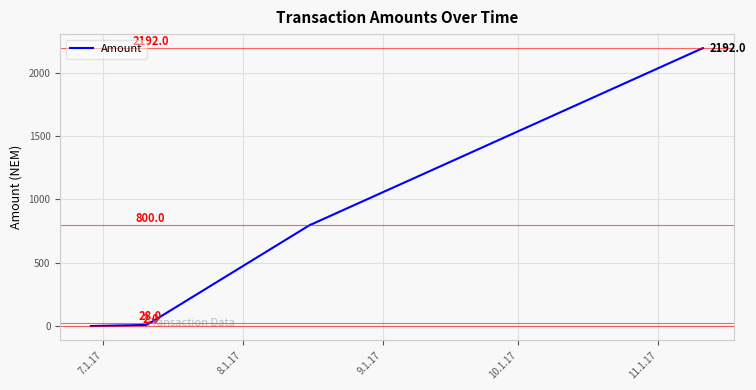

What is the difference between the maximum and minimum values?

2191